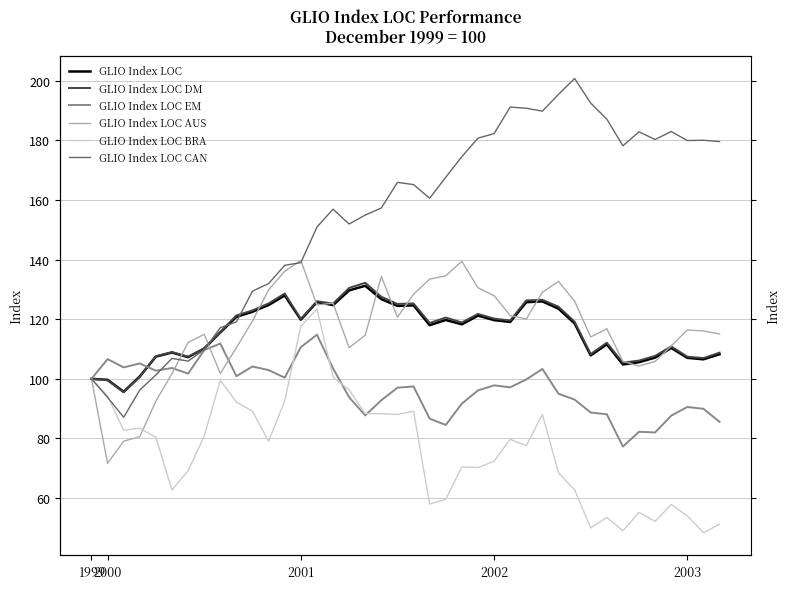

At which category does GLIO Index LOC reach its first local peak?

5